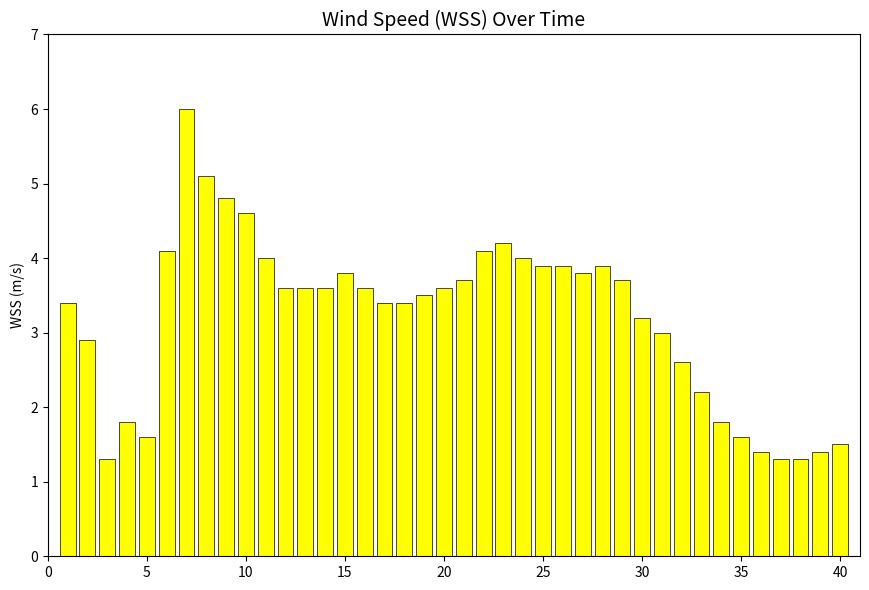

What is the smallest value displayed?

1.3